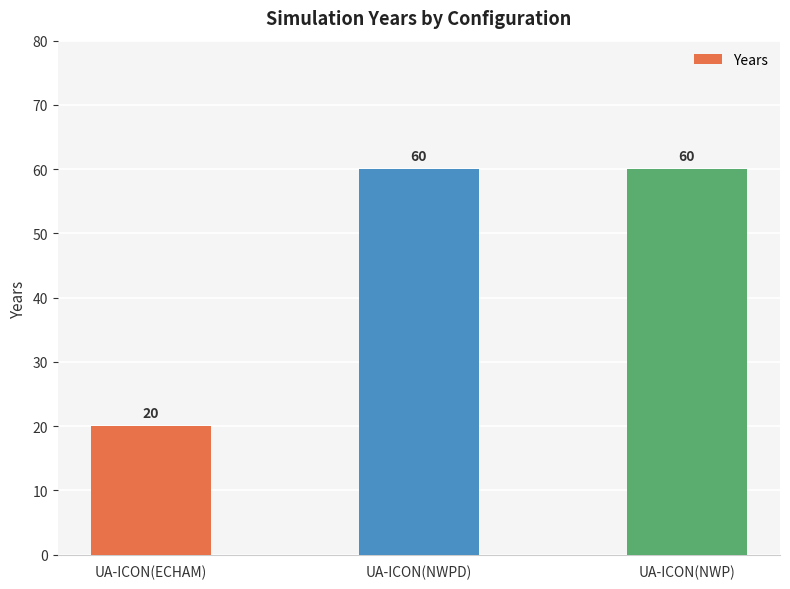

What position from the right is UA-ICON(ECHAM)?

3